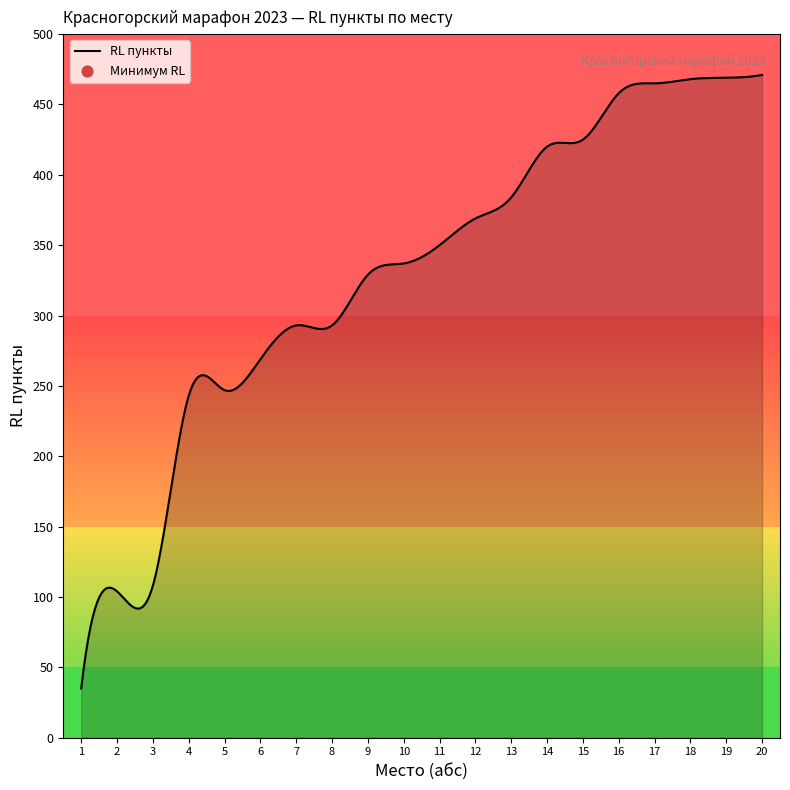

What is the smallest value displayed?

35.0